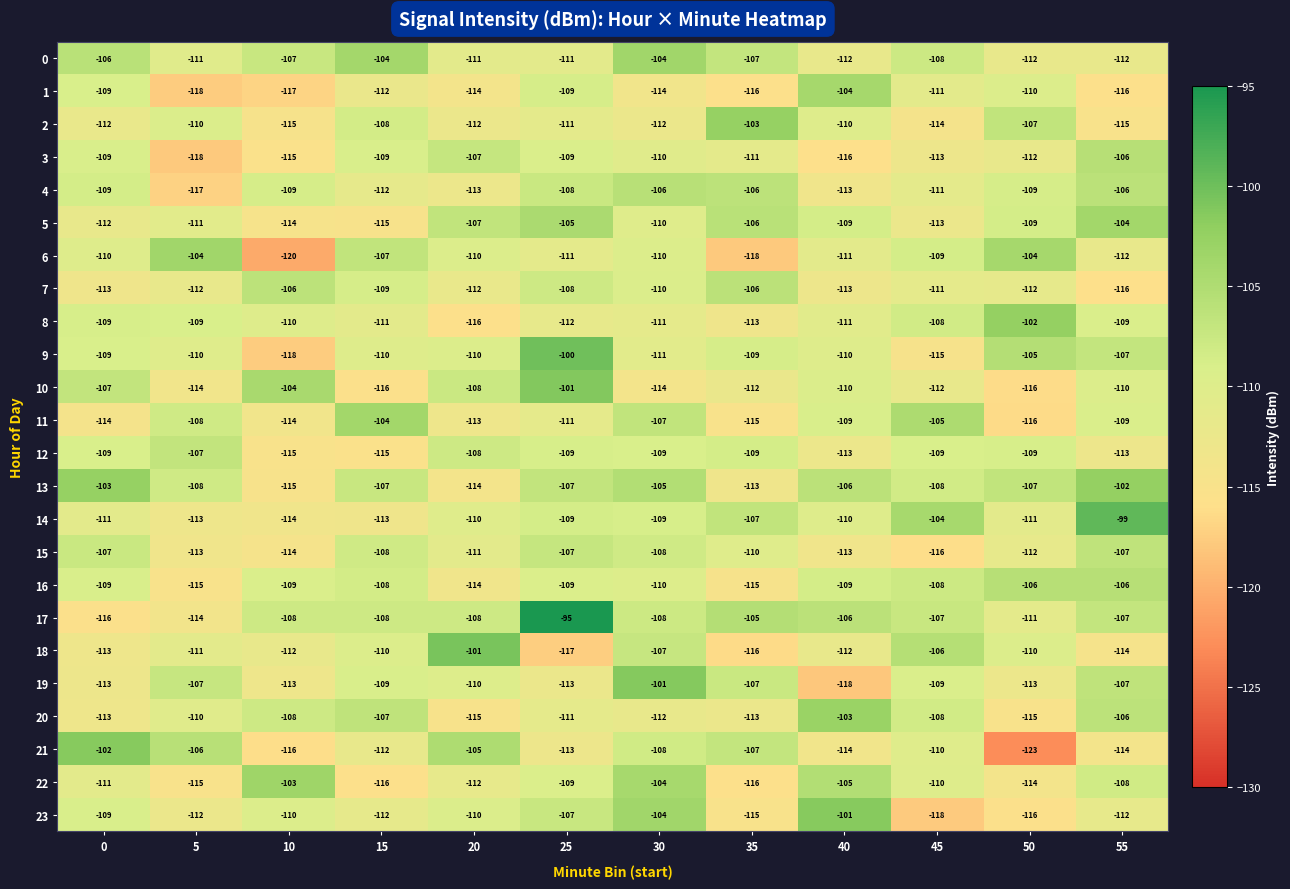

What is the average value of the 10 series?

-110